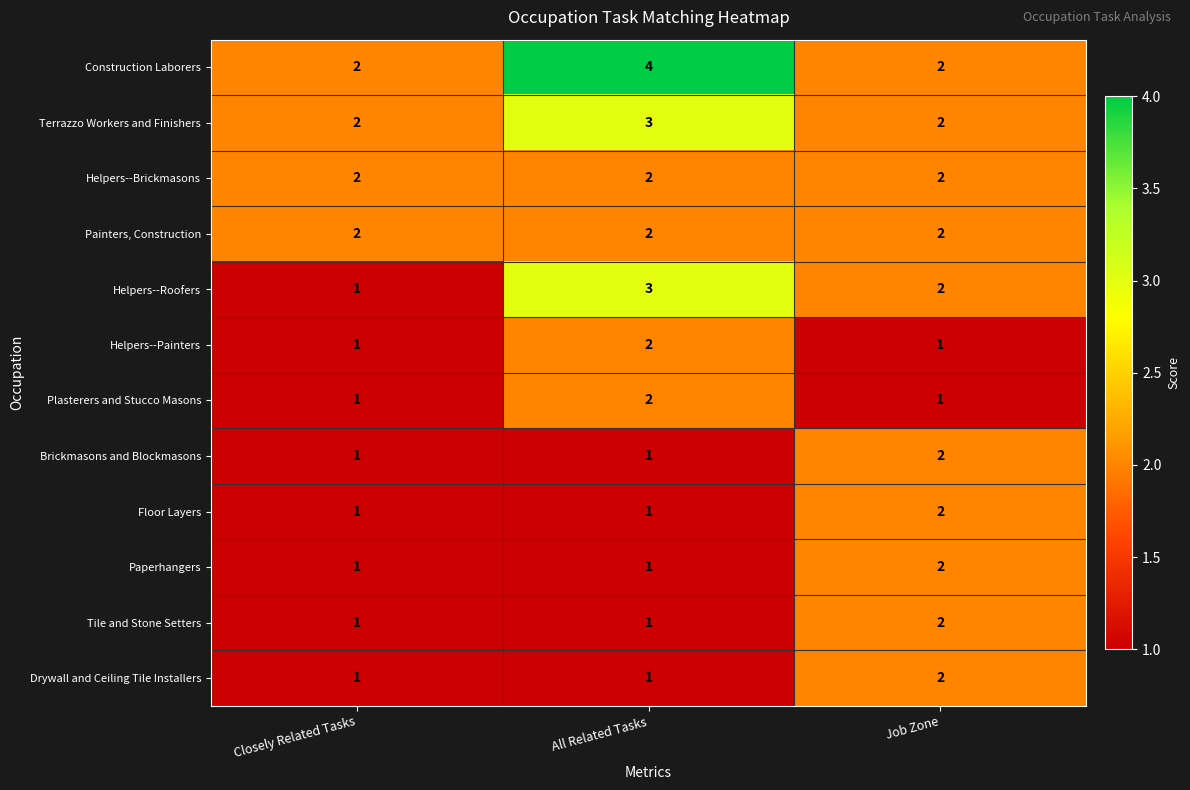

List the labels in order of Helpers--Roofers value, largest first.

All Related Tasks, Job Zone, Closely Related Tasks